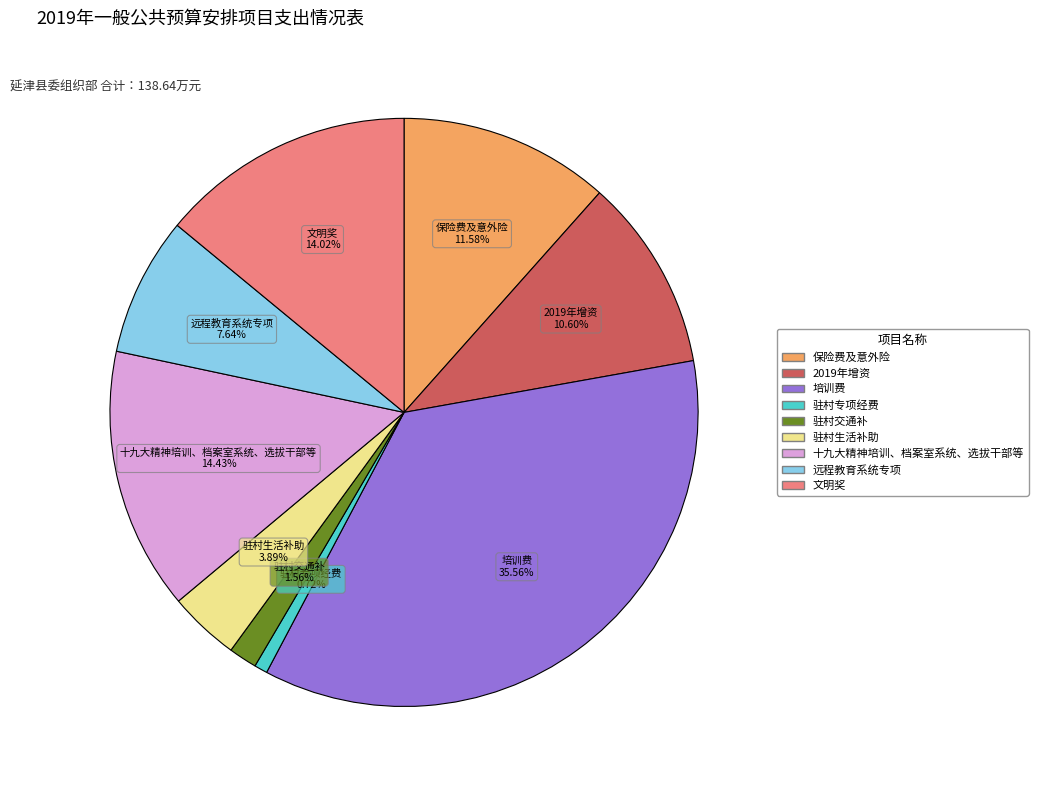

How many segments does this pie chart have?

9